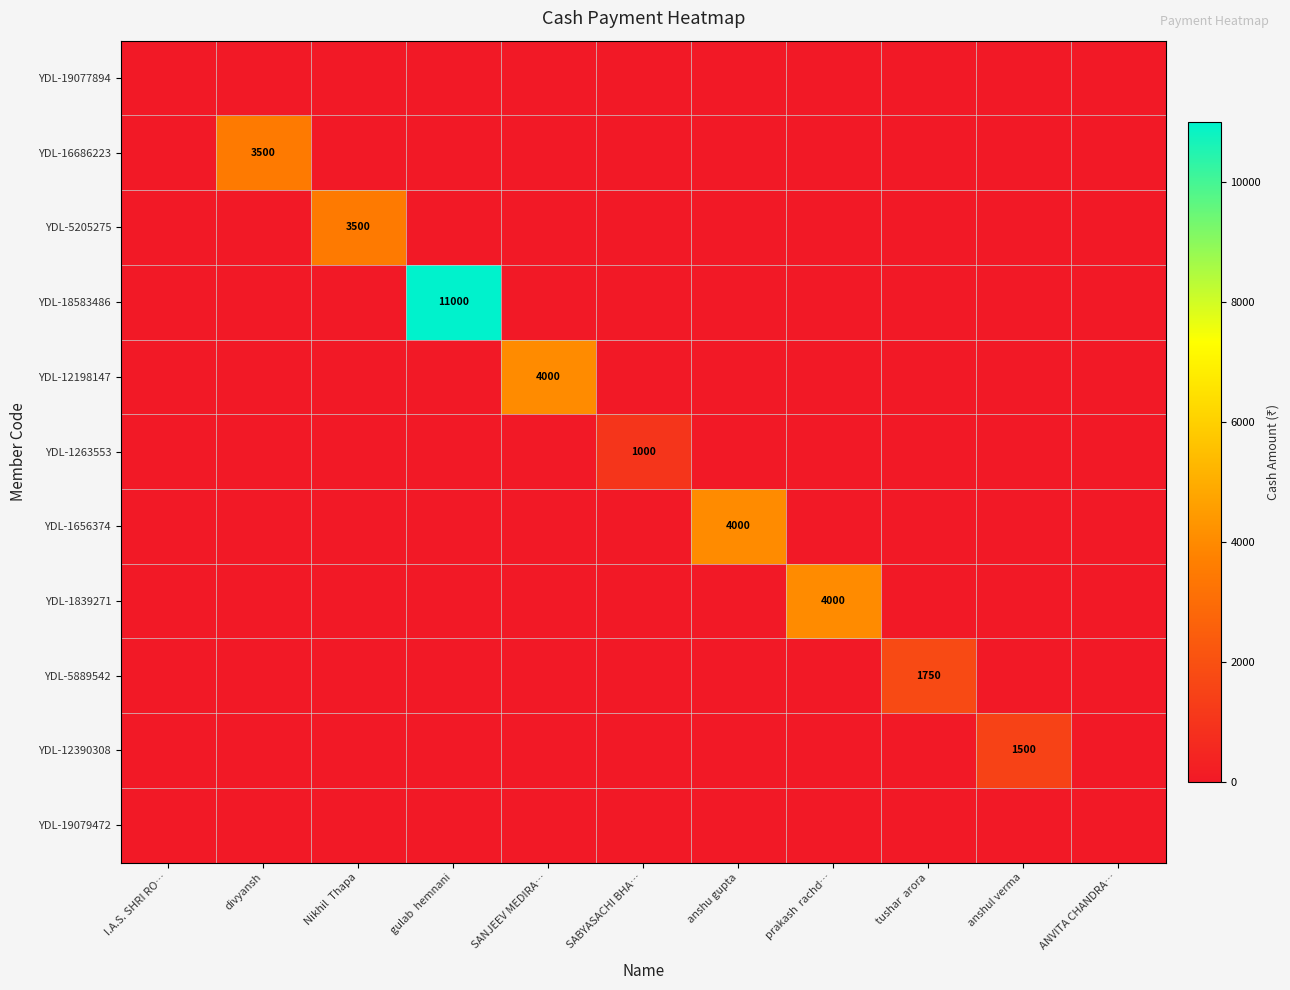

List the labels in order of YDL-1263553 value, largest first.

SABYASACHI BHA…, I.A.S. SHRI RO…, divyansh, Nikhil Thapa, gulab hemnani, SANJEEV MEDIRA…, anshu gupta, prakash rachd…, tushar arora, anshul verma, ANVITA CHANDRA…